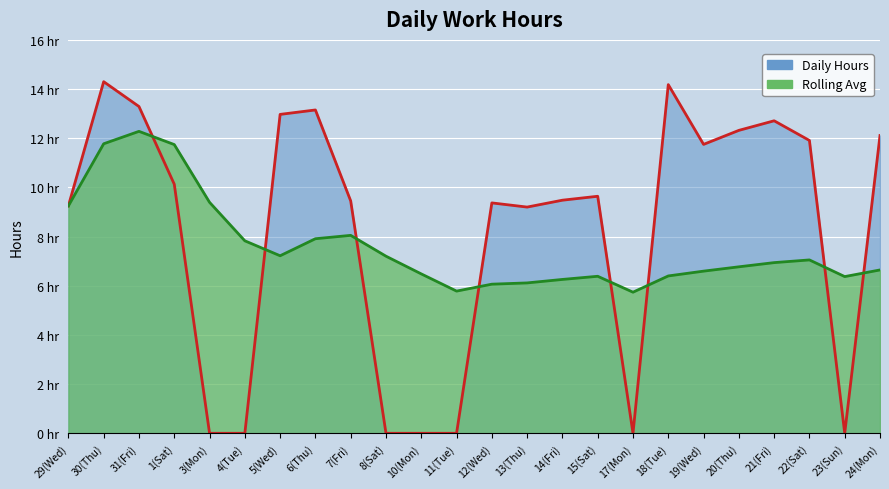

At which label is Rolling Avg Line closest to 9?

29(Wed)